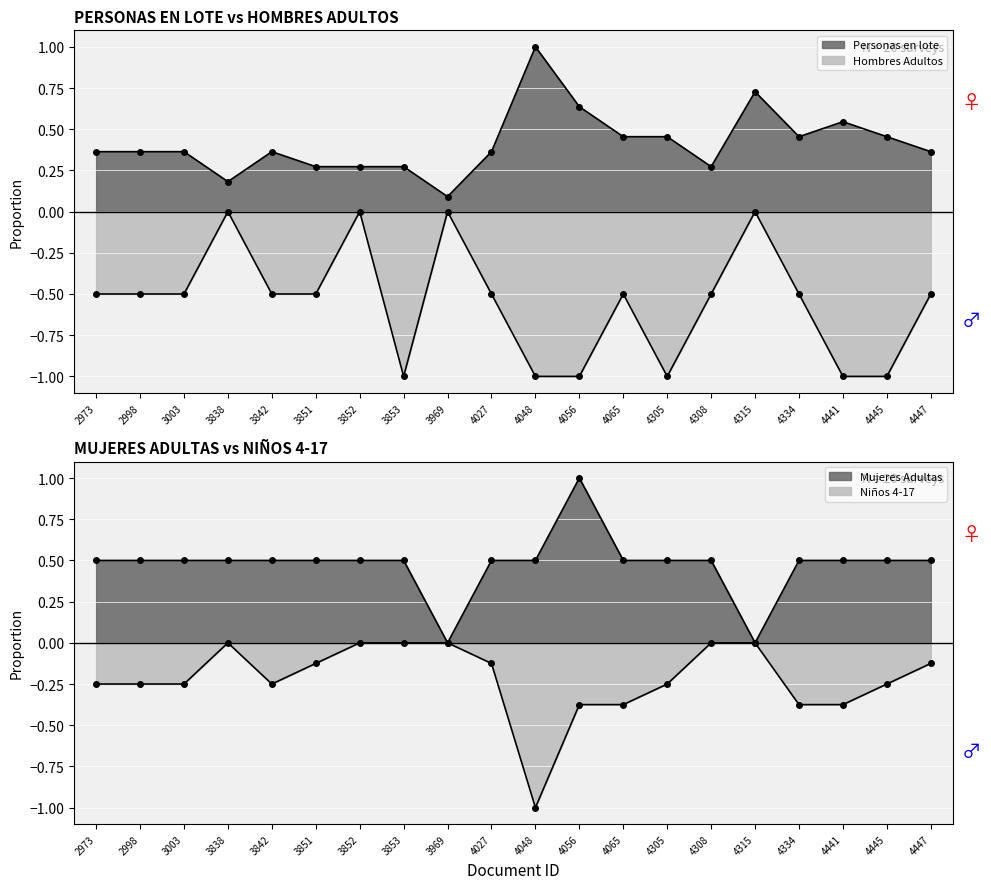

Is it true that Hombres Adultos equals -0.3 at 4447?

False